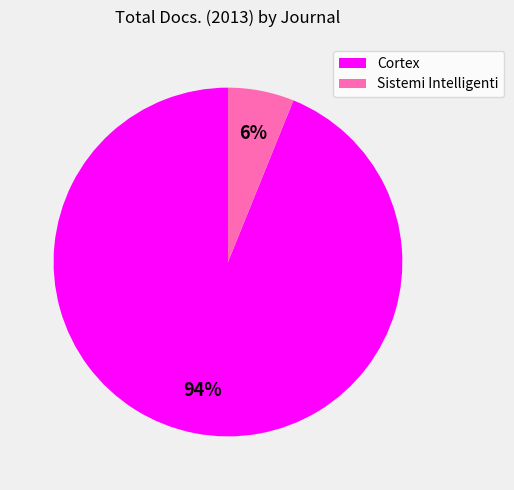

Is there any slice that represents more than half of the pie?

Yes